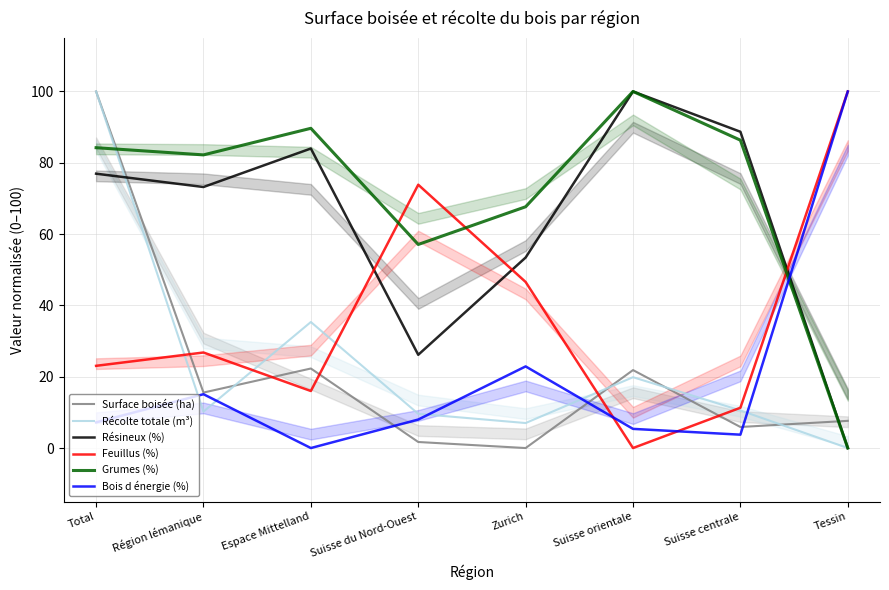

True or false: Feuillus (%) has more than 1 points higher than both neighbors.

True